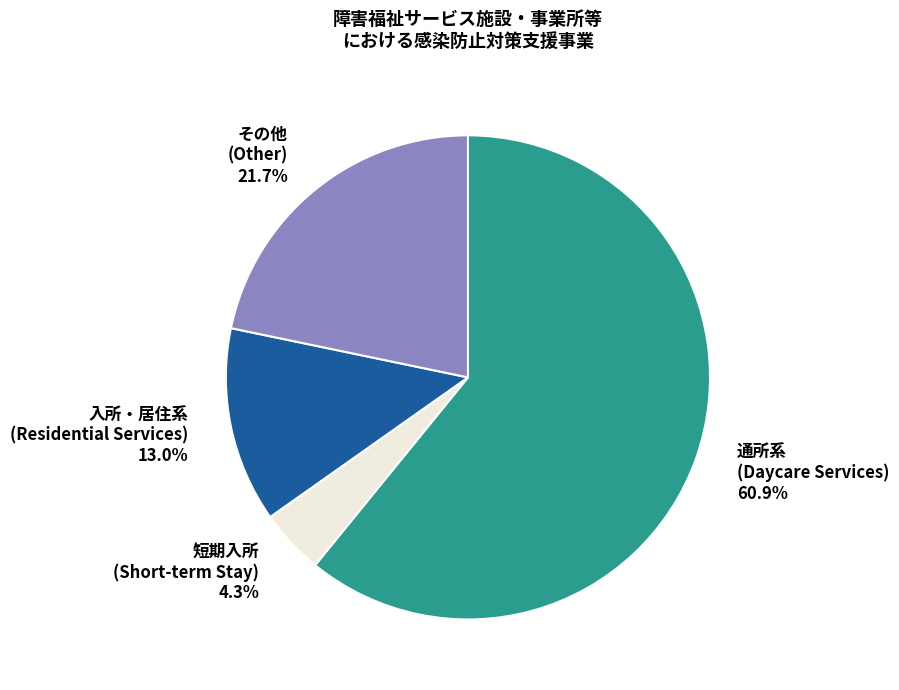

Which slice is the largest?

通所系 (Daycare Services)